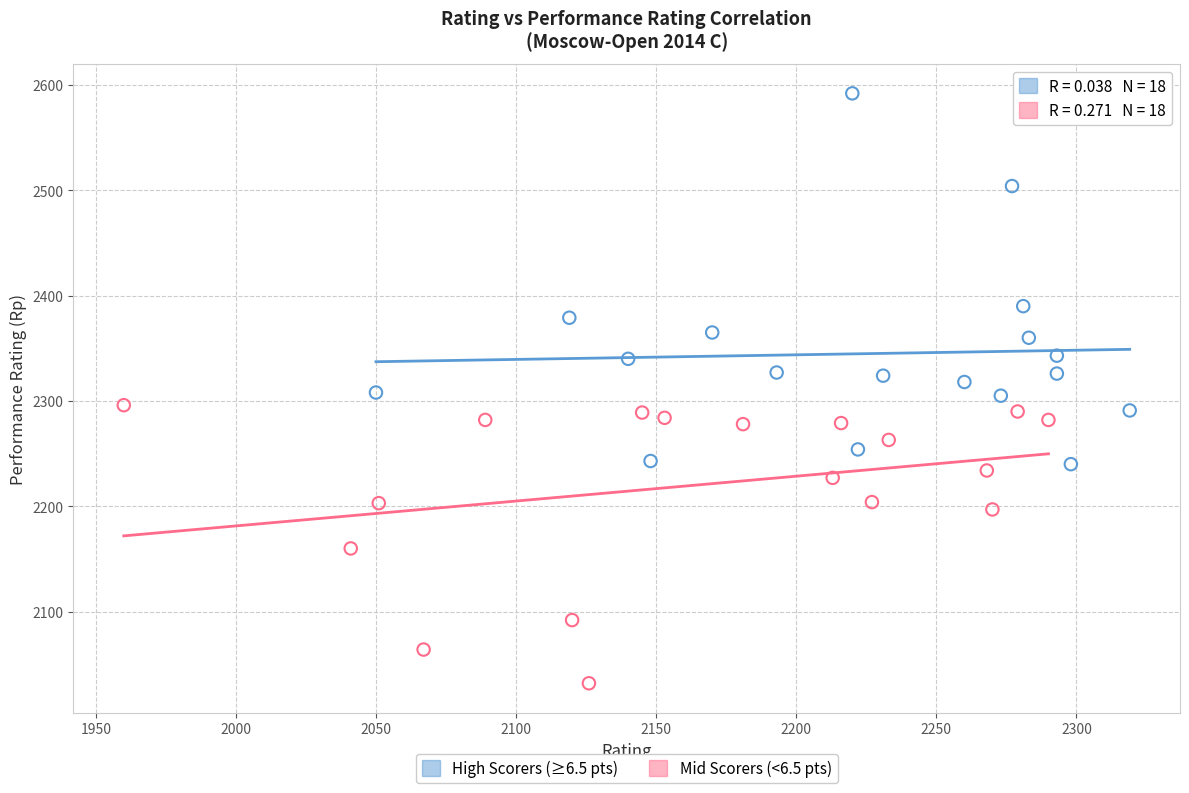

Which series contains the highest Y value?

High Scorers (≥6.5 pts)